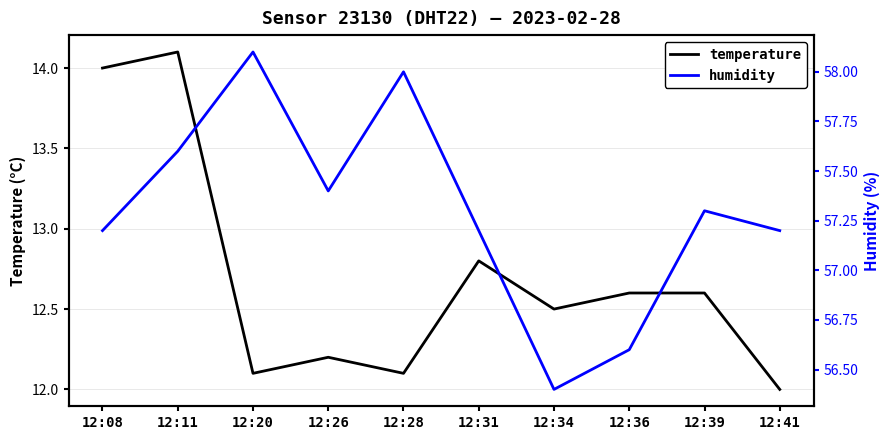

How many data points in humidity are less than 57?

2